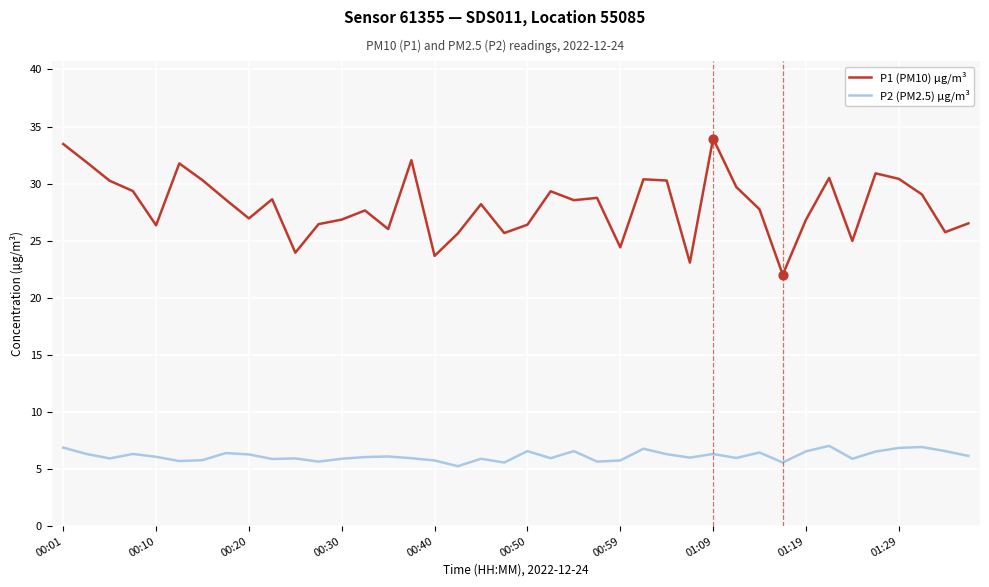

Which series has the largest total across all categories?

P1 (PM10) µg/m³